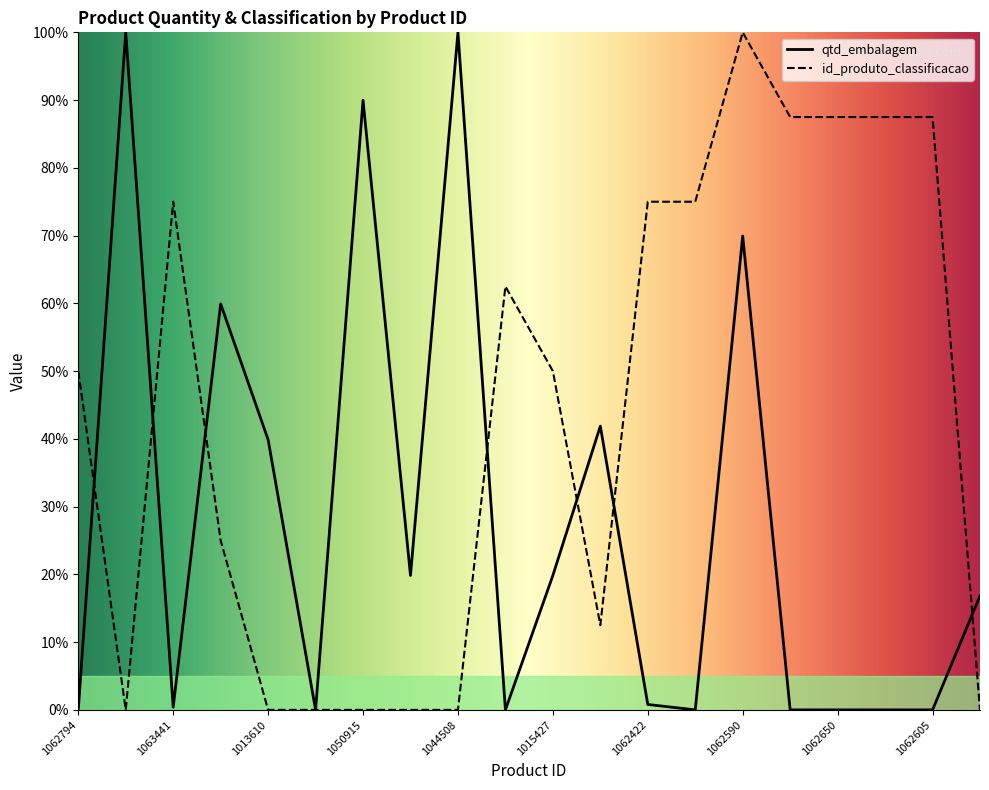

How many lines are shown in the chart?

2